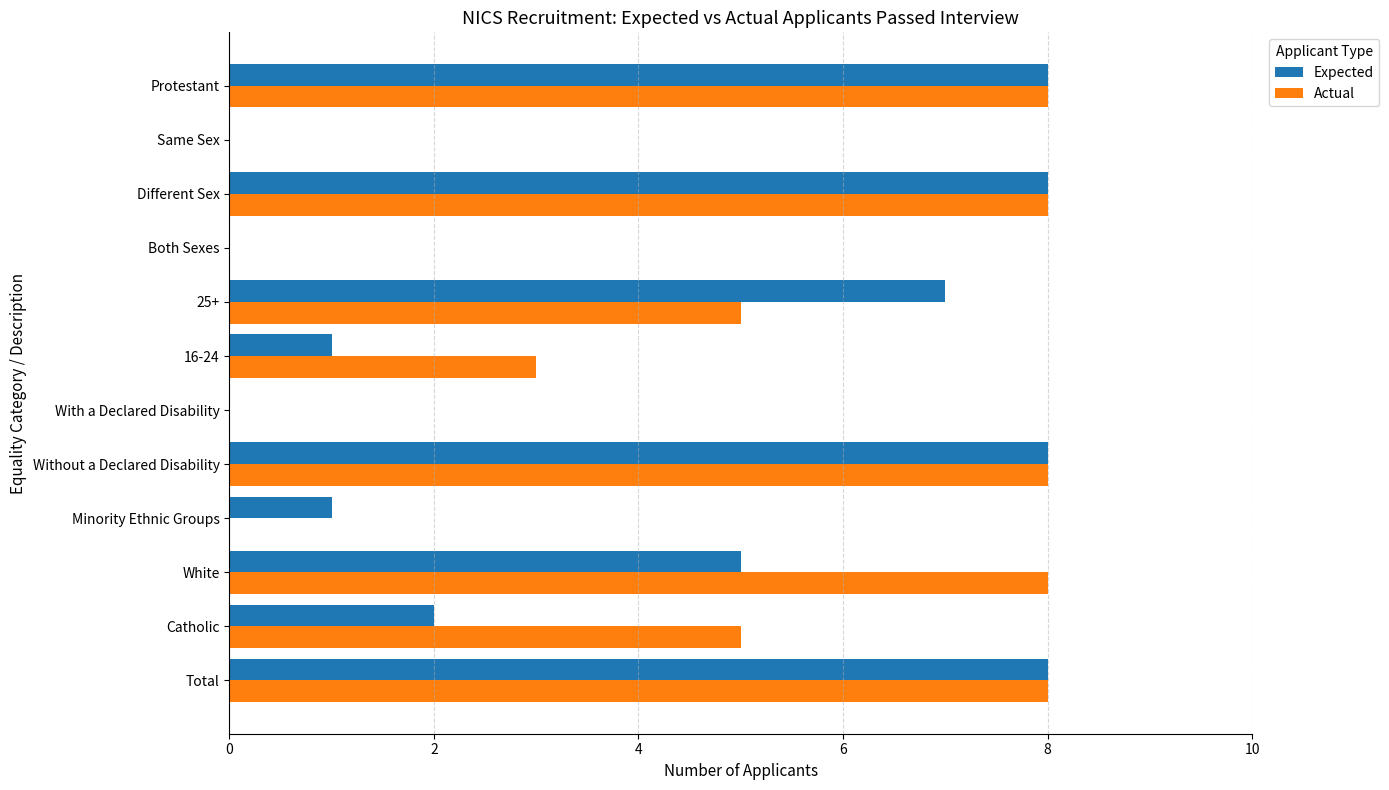

What is the approximate value of Expected at Total?

8